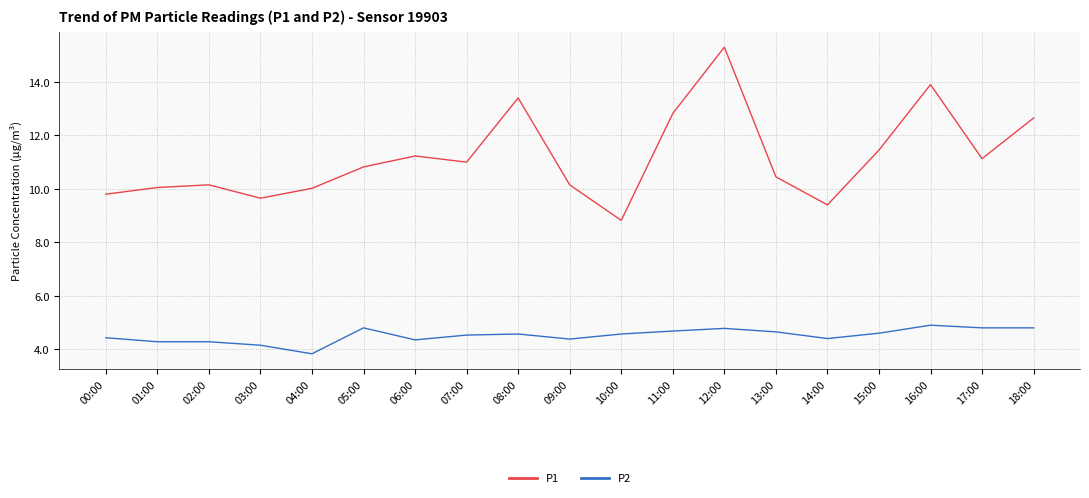

Which series has the largest total across all categories?

P1